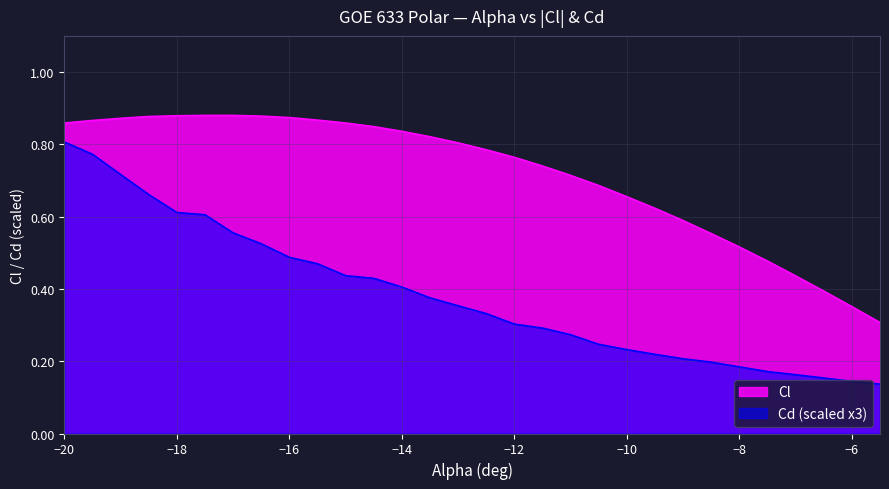

At which category is the sum across all series the highest?

−20